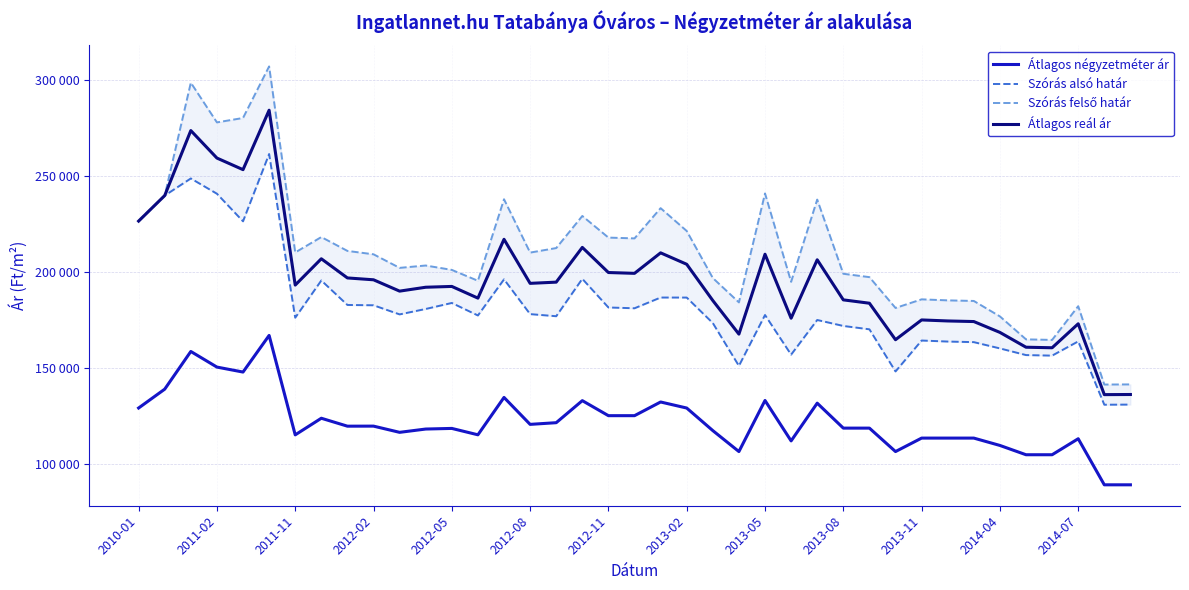

What are all the series names shown in the legend?

Átlagos négyzetméter ár, Szórás alsó határ, Szórás felső határ, Átlagos reál ár